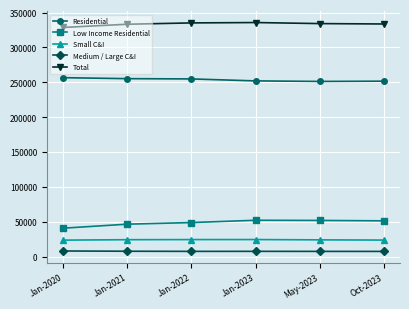

Which series has the widest spread of values?

Low Income Residential